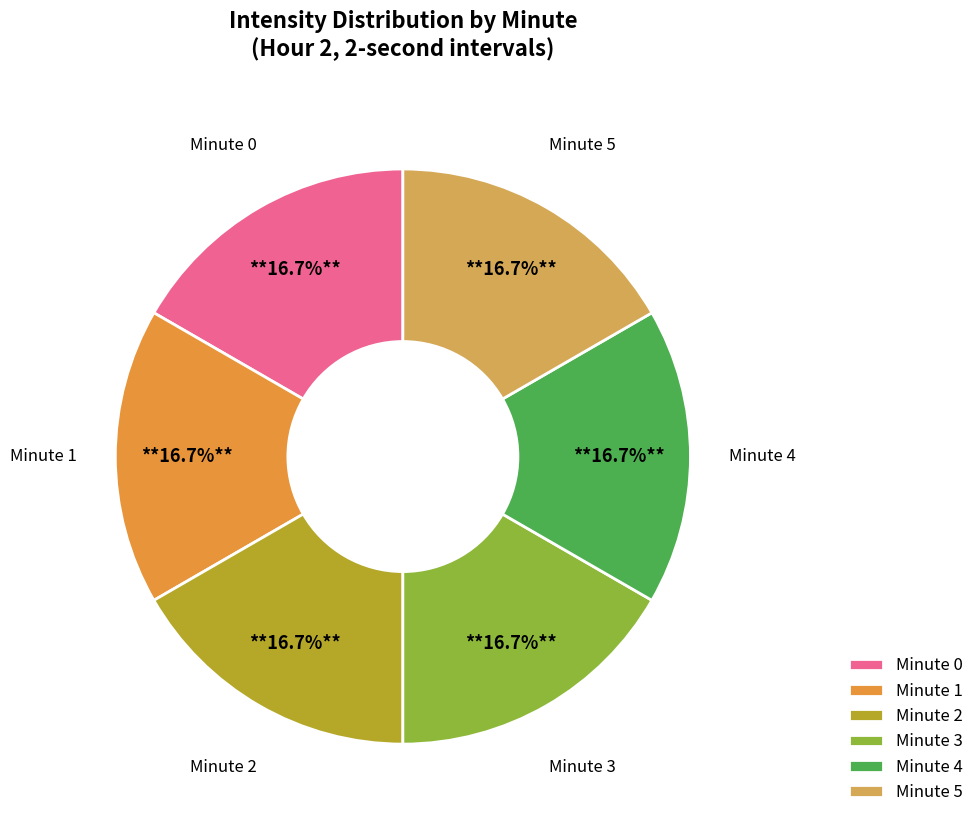

Approximately how many times larger is the value at Minute 2 compared to Minute 0?

1.0